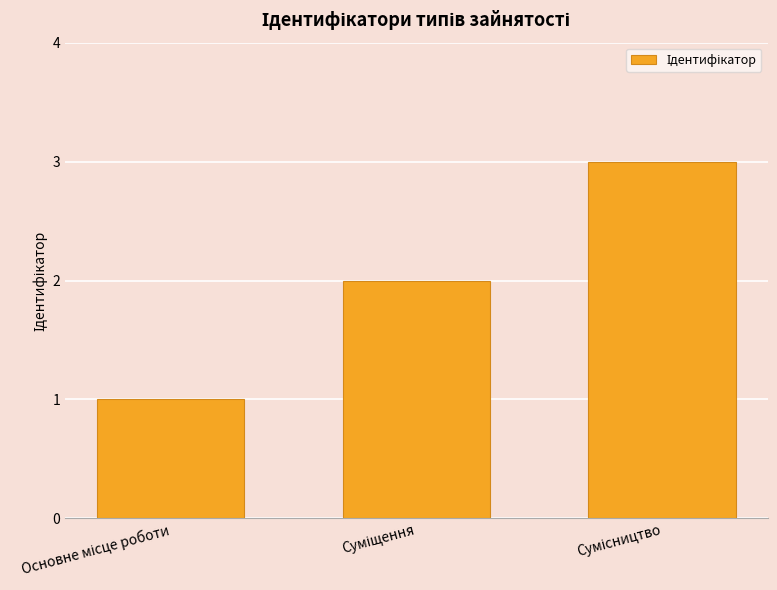

Count the values in the range 1 to 3.

3